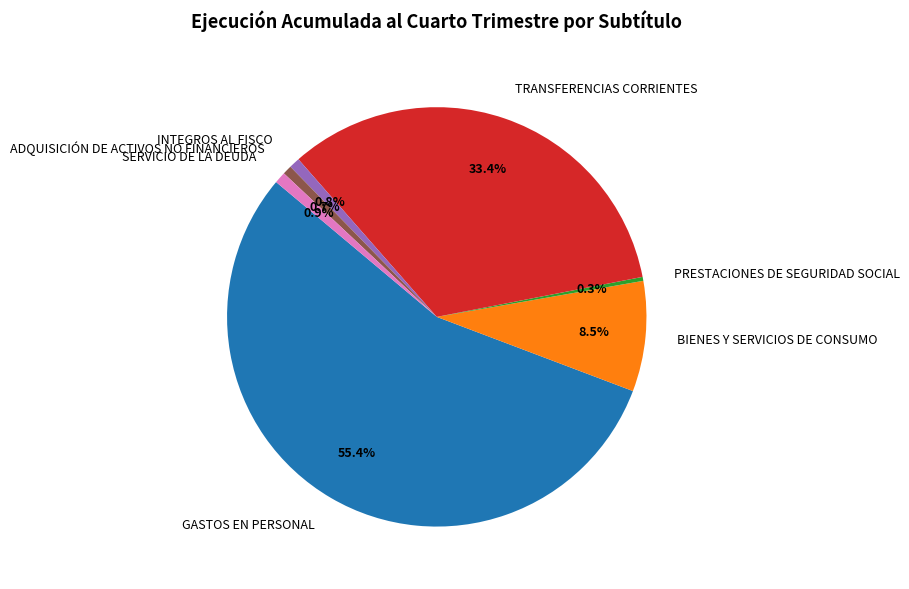

Combined, what portion of the pie is PRESTACIONES DE SEGURIDAD SOCIAL and ADQUISICIÓN DE ACTIVOS NO FINANCIEROS?

1.0%